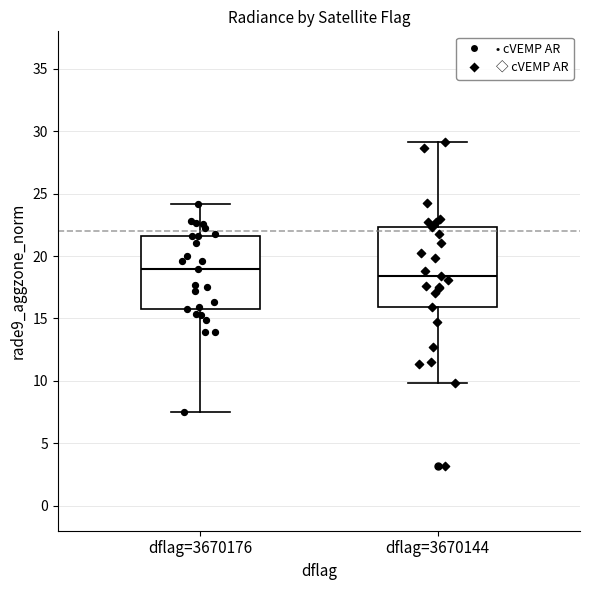

Reading left to right, transcribe this box plot: for each box, give where its median line is, the range the box spans, and where its two whiskers end, as read against the y-axis. The values are not printed on the chart, so give them approximately, as read against the axis.

dflag=3670176: median 19.0, box 16.0 to 21.5, whiskers 7.5 to 24.0
dflag=3670144: median 18.5, box 16.0 to 22.5, whiskers 10.0 to 29.0